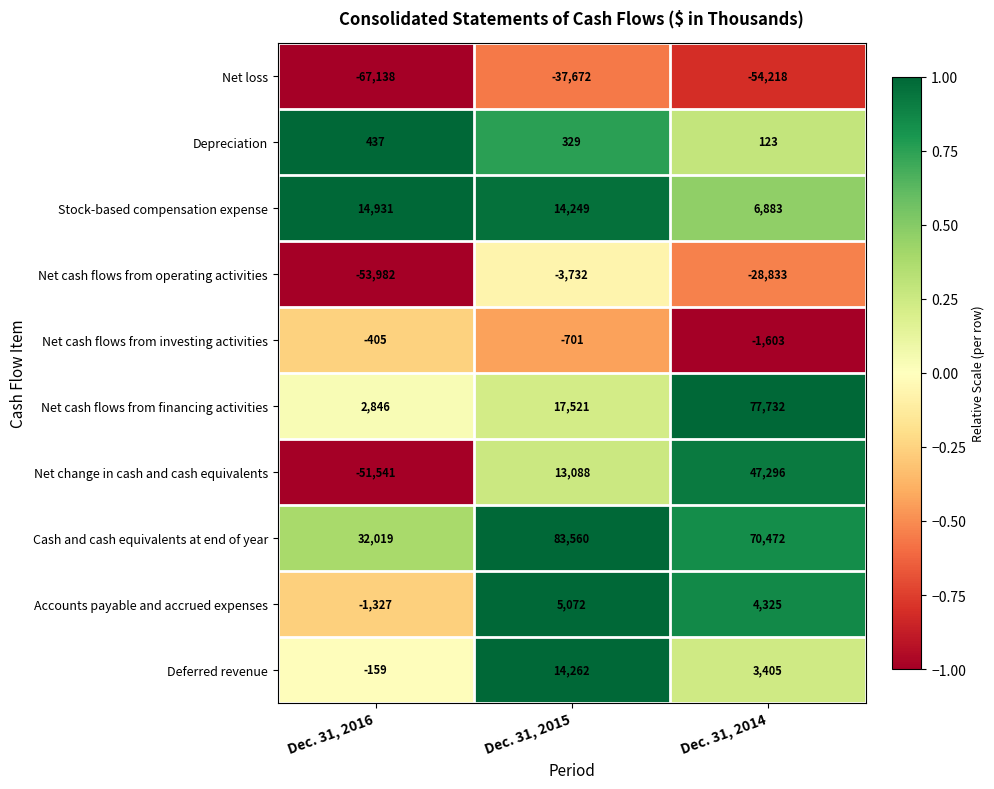

Rank the series at Dec. 31, 2015 from highest to lowest value.

Cash and cash equivalents at end of year, Net cash flows from financing activities, Deferred revenue, Stock-based compensation expense, Net change in cash and cash equivalents, Accounts payable and accrued expenses, Depreciation, Net cash flows from investing activities, Net cash flows from operating activities, Net loss